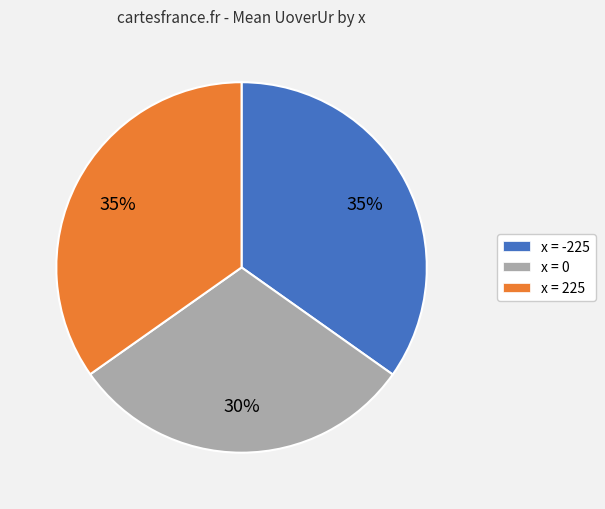

Is it true that x = 0 is 40% of the pie?

False